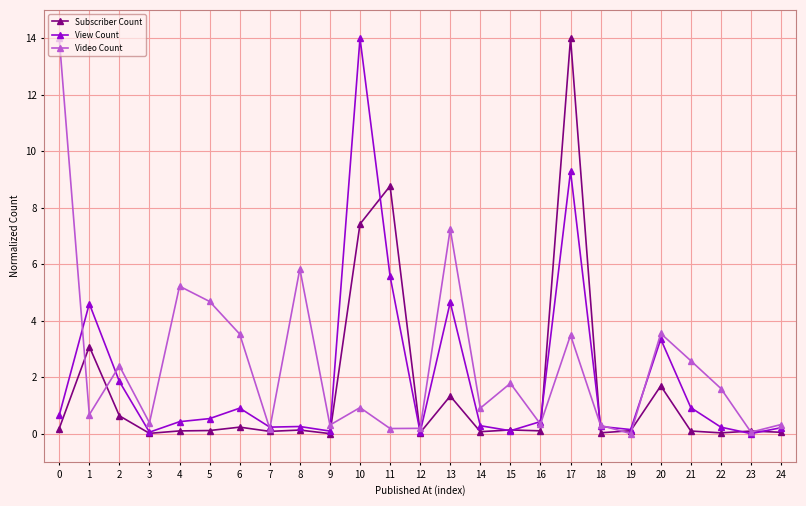

Is the value of View Count at 1 greater than the value of Subscriber Count at 24?

Yes